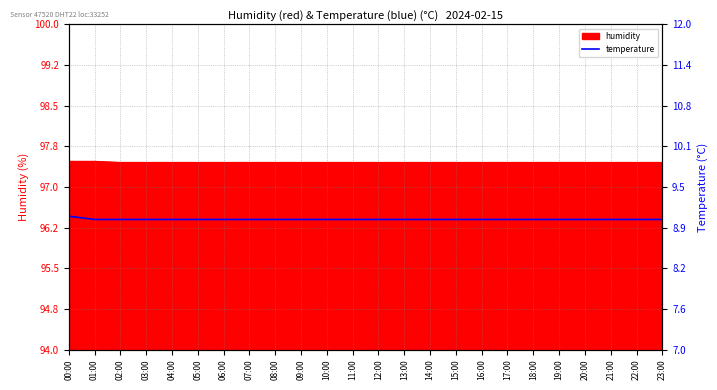

What is the label of the 10th point from the left?

09:00